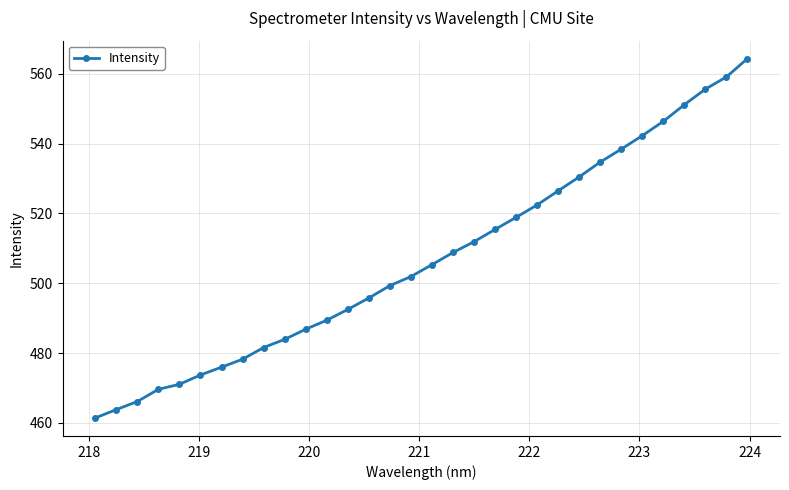

What is the maximum value shown in the chart?

564.3